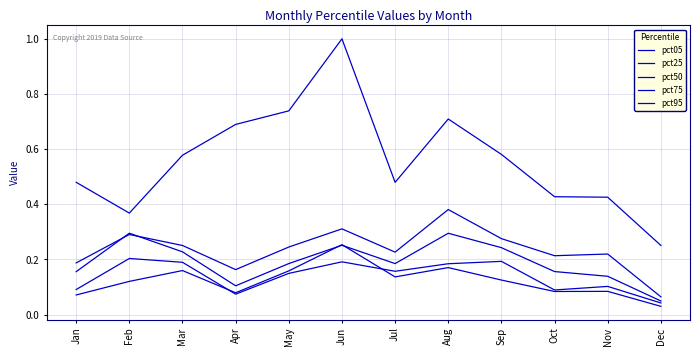

True or false: pct50 and pct75 cross at least once.

True